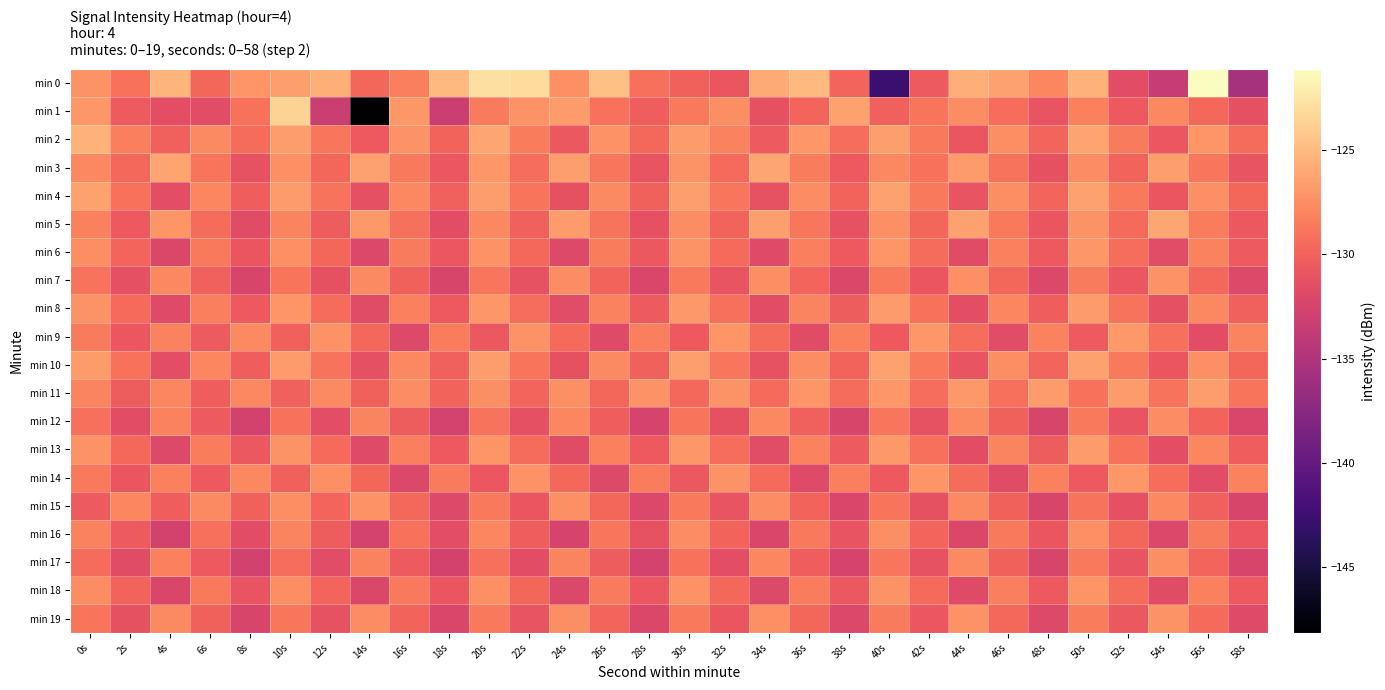

Rank the series at 54s from highest to lowest value.

min 5, min 3, min 19, min 7, min 17, min 12, min 1, min 15, min 11, min 9, min 14, min 2, min 4, min 10, min 8, min 13, min 6, min 18, min 16, min 0